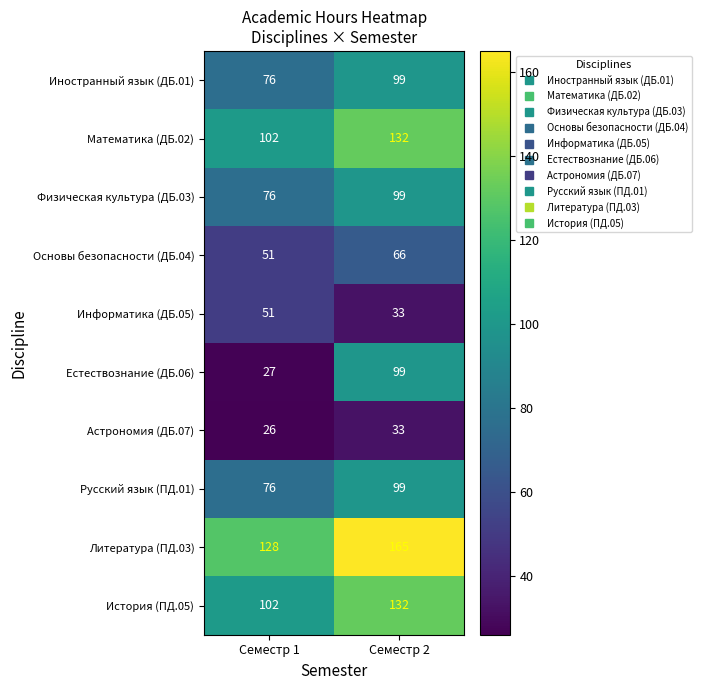

Which series has the widest spread of values?

Естествознание (ДБ.06)